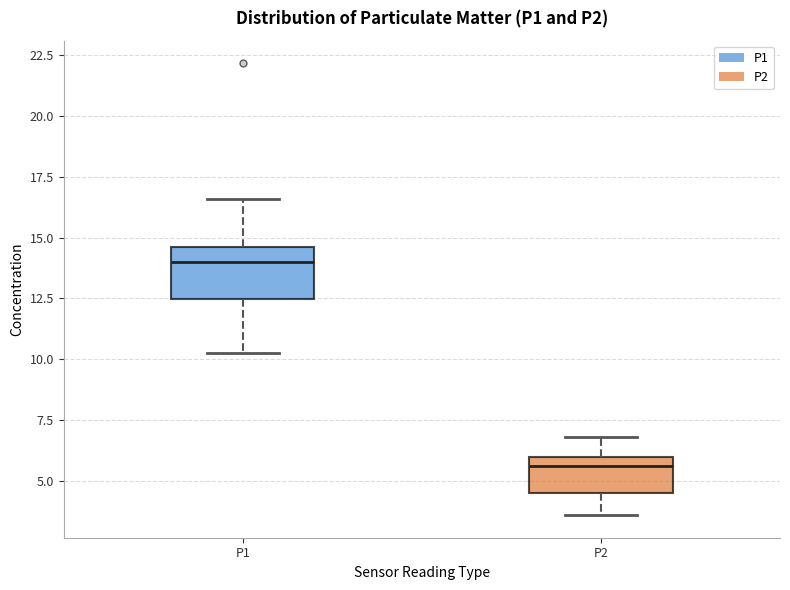

Which box has the lowest median line?

P2